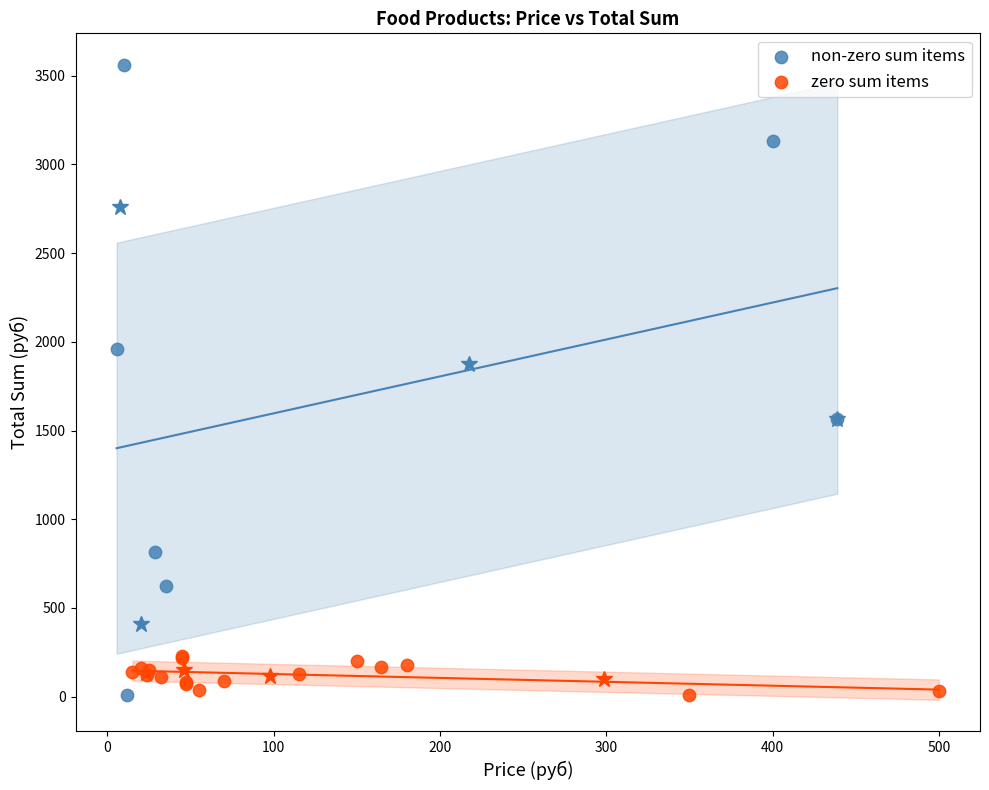

Which series reaches the maximum Y coordinate?

non-zero sum items